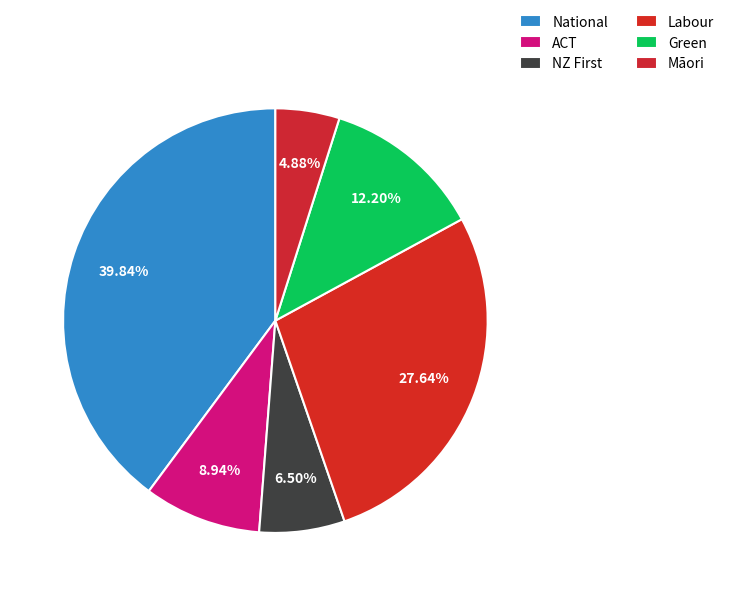

Does ACT represent more than half of the total?

No